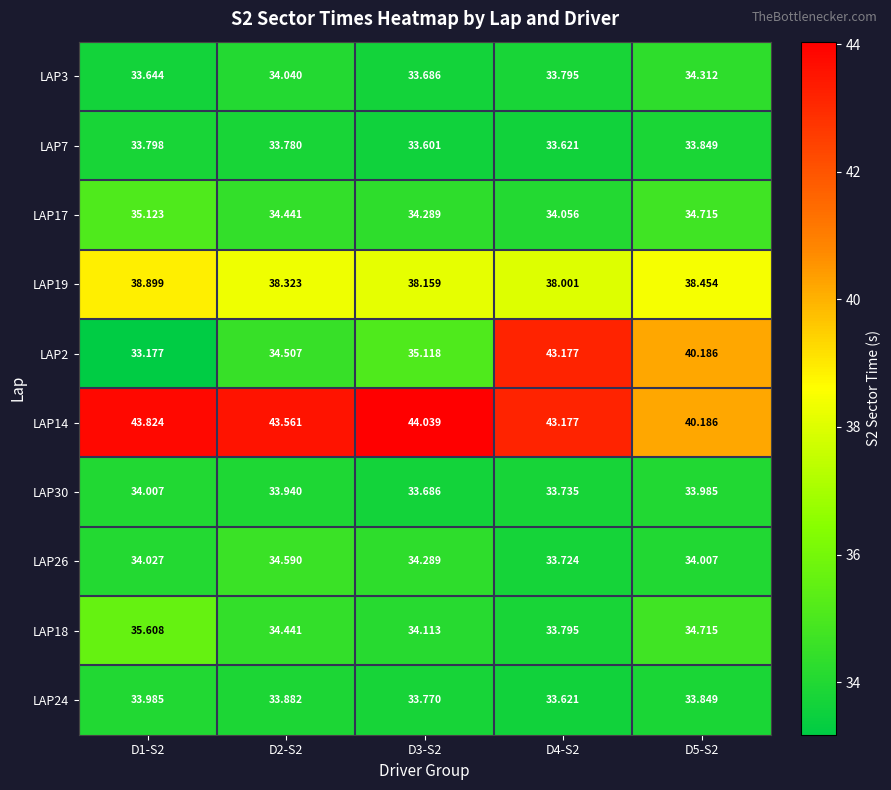

Is the value of LAP14 at D3-S2 greater than the value of LAP30 at D5-S2?

Yes